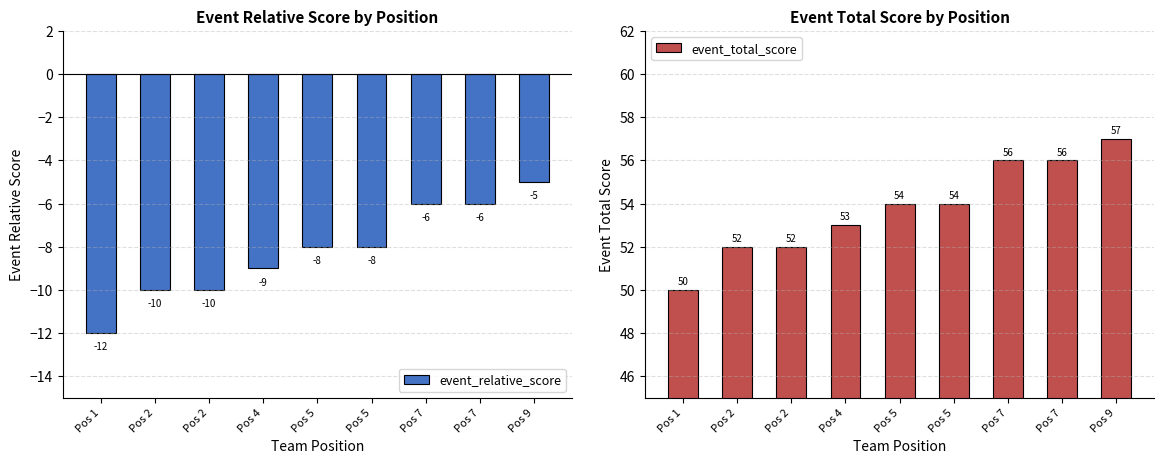

What is the value of the event_total_score bar at the 3rd from the left?

52